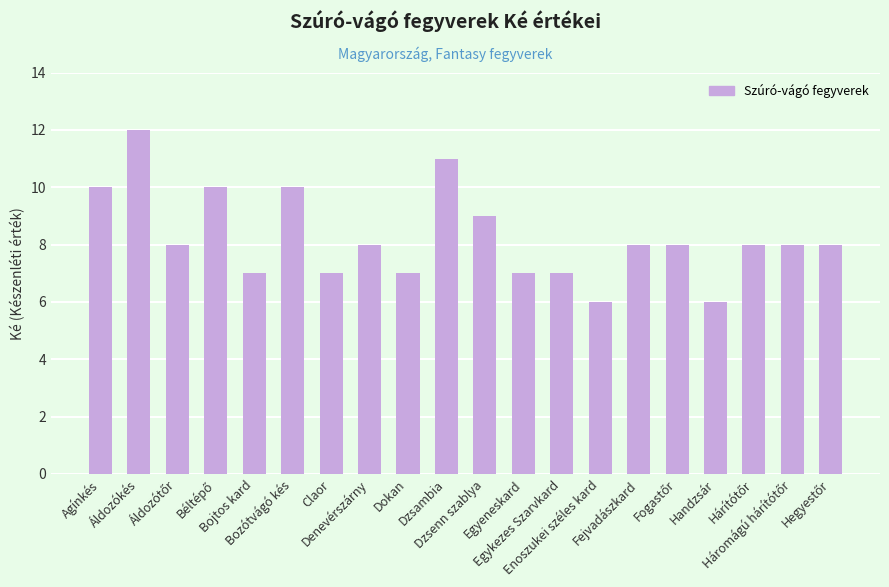

Read the value at Dzsenn szablya.

9